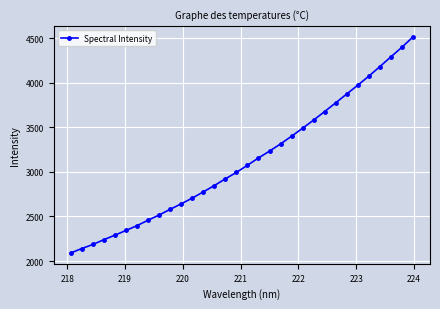

What is the minimum value shown in the chart?

2090.9